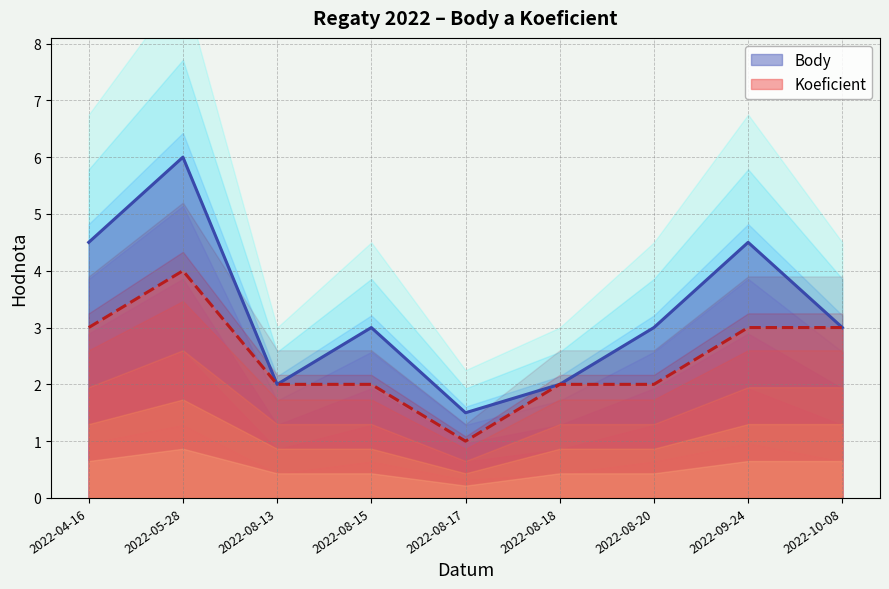

The value of Body at 2022-04-16 is 4.5. True or false?

True